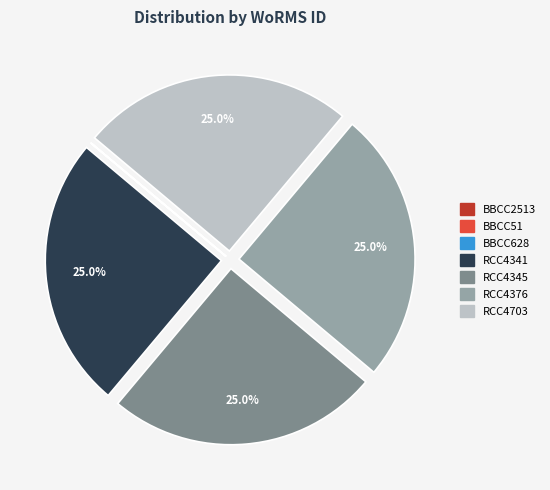

What percentage is NOT represented by RCC4341?

75.0%